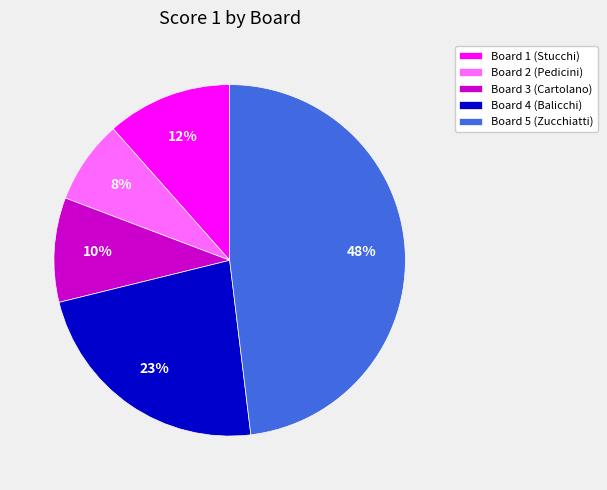

Count the number of slices in the pie.

5